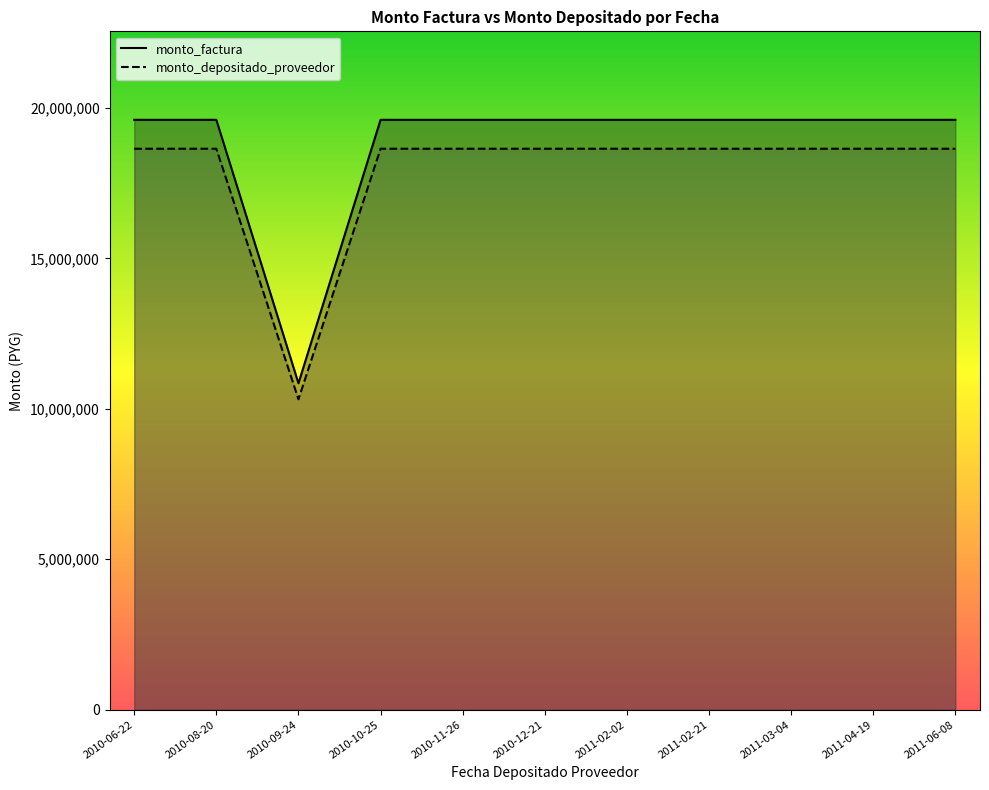

Between 2010-08-20 and 2010-09-24, which series saw the biggest shift?

monto_factura